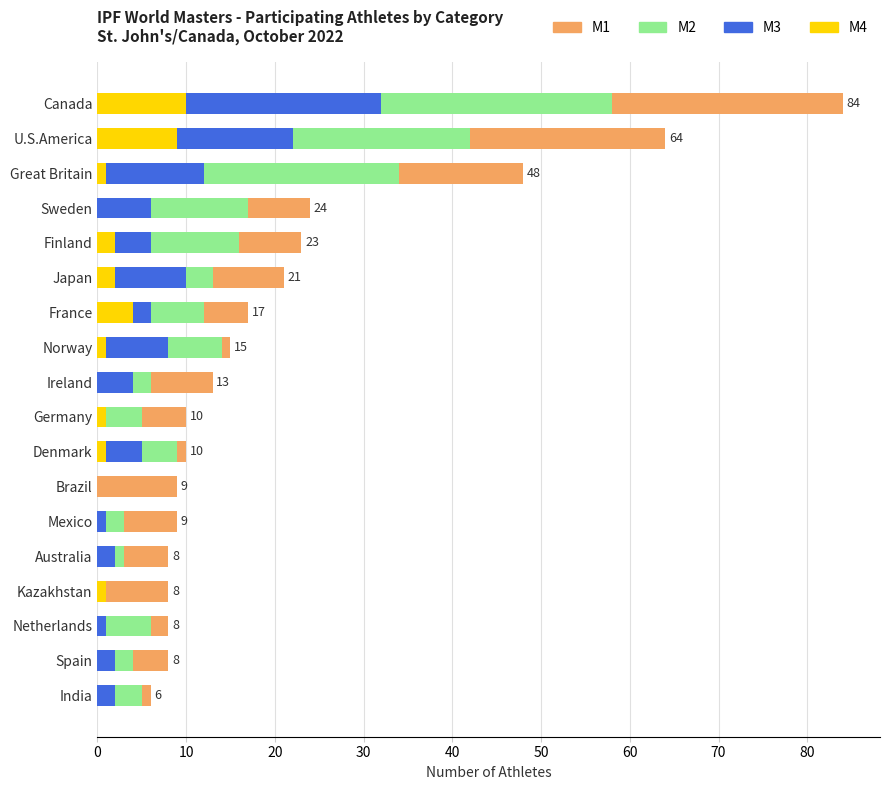

What are all the series names shown in the legend?

M1, M2, M3, M4